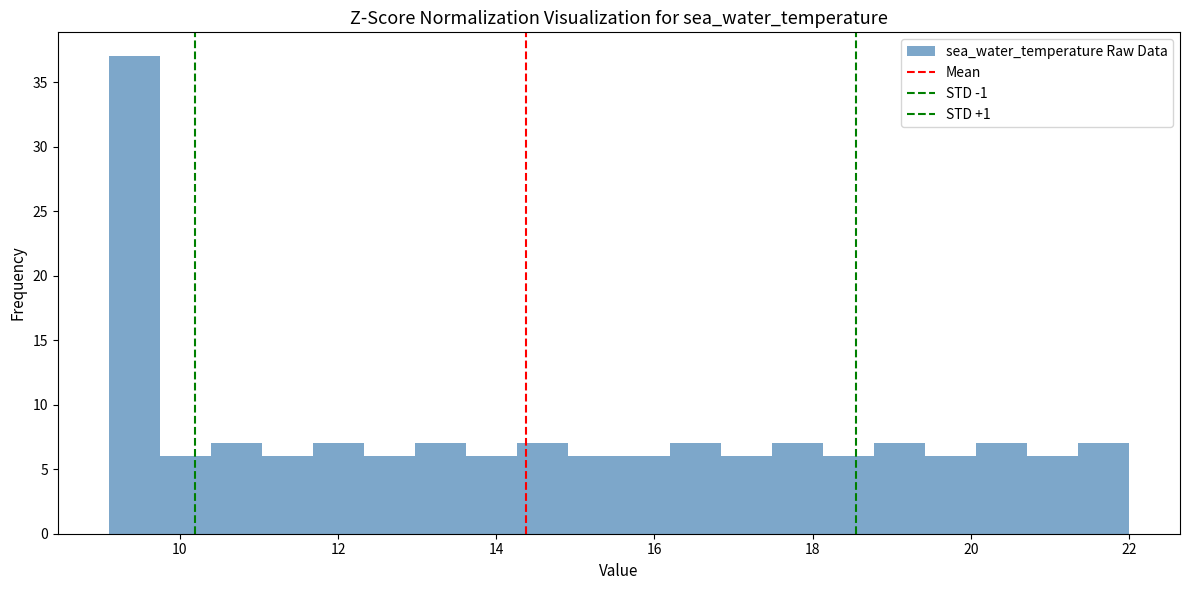

Read against the x-axis, roughly where is the centre of the tallest bar?

9.4